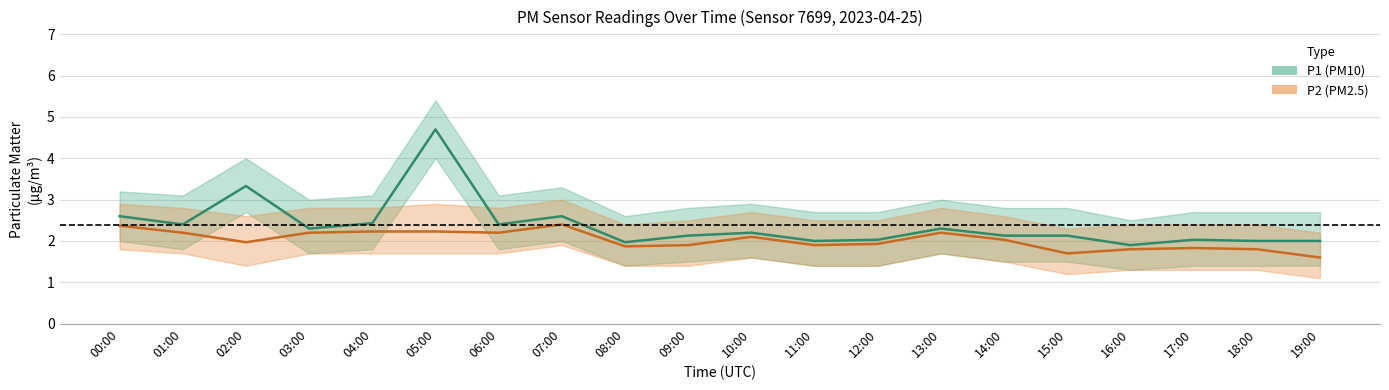

Which category has the highest value across all series?

05:00